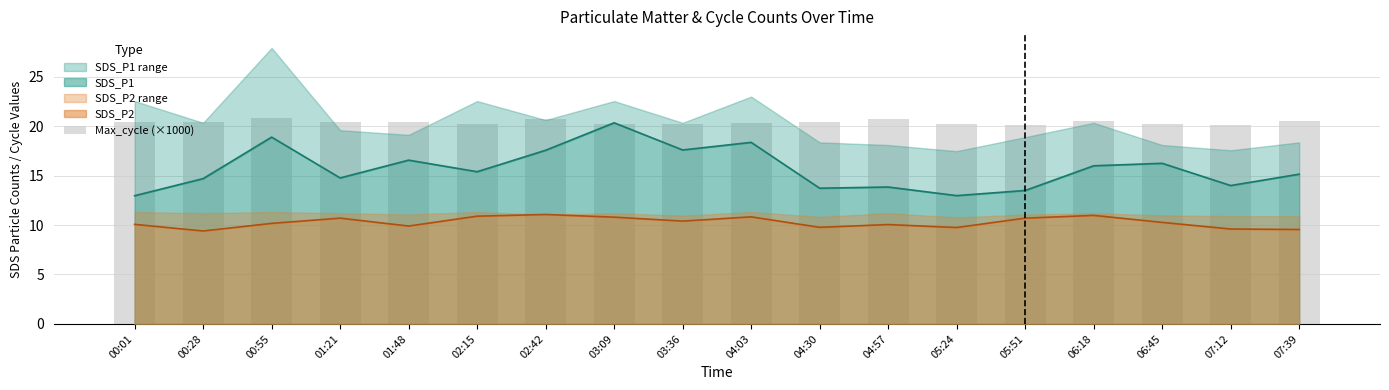

Is it true that the value at 06:18 is 7.7?

False